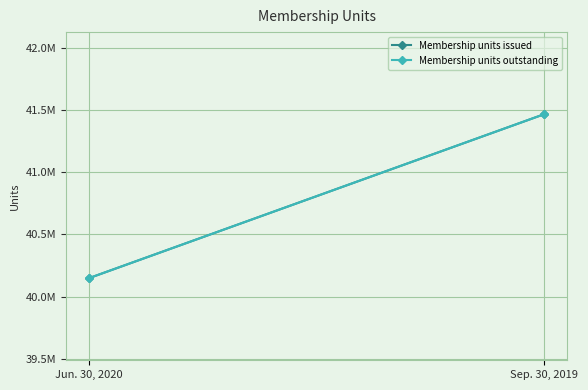

List the series in order of their peak value, highest first.

Membership units issued, Membership units outstanding